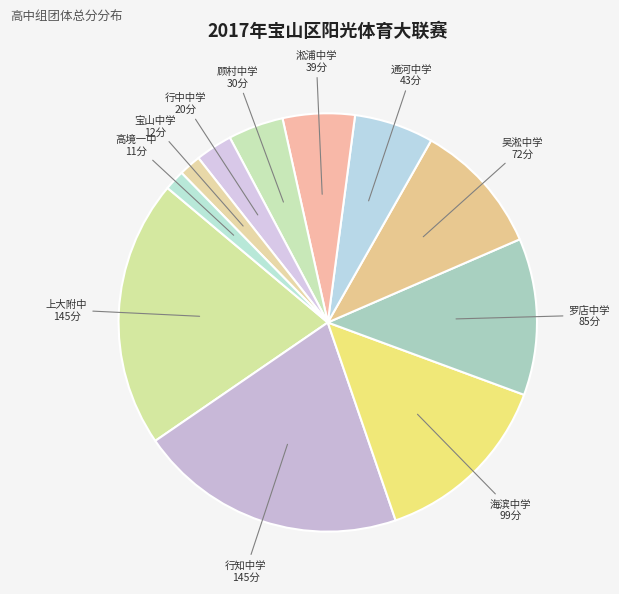

Which has a higher value, 上大附中 or 行中中学?

上大附中